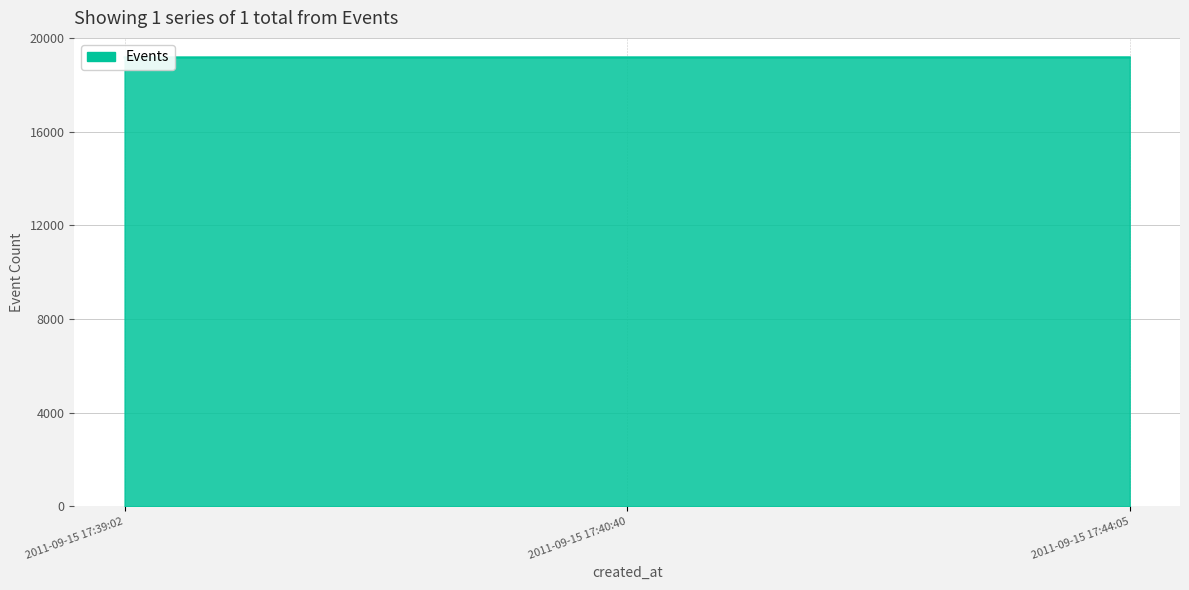

How many values are between 19168 and 19171?

3